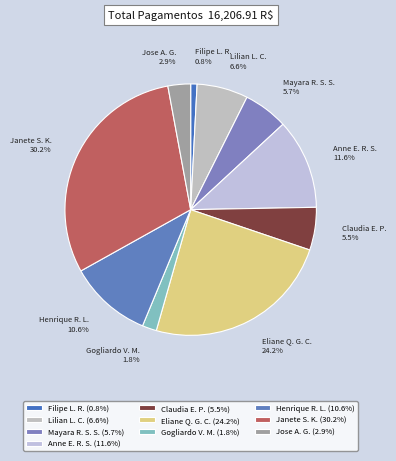

Is there a majority slice in this chart?

No